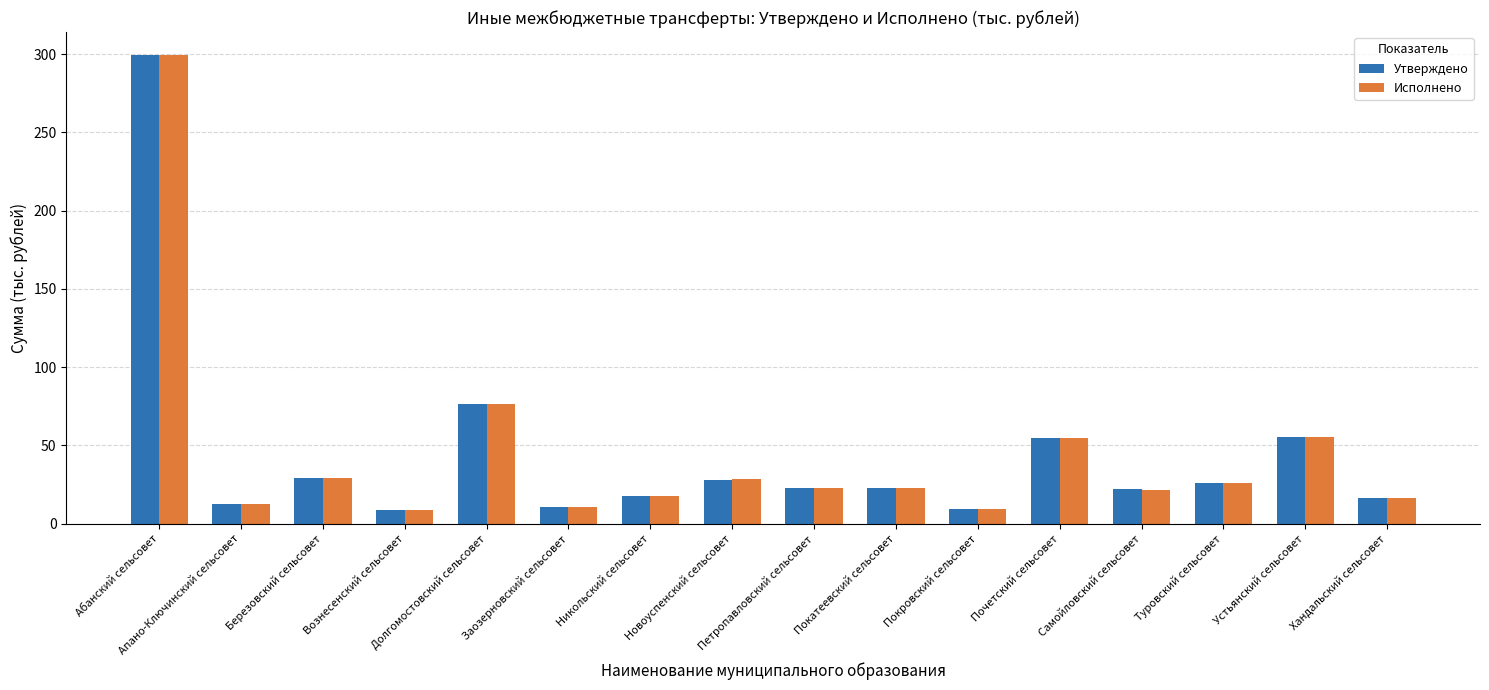

What is the lowest value of the Исполнено series?

9.0